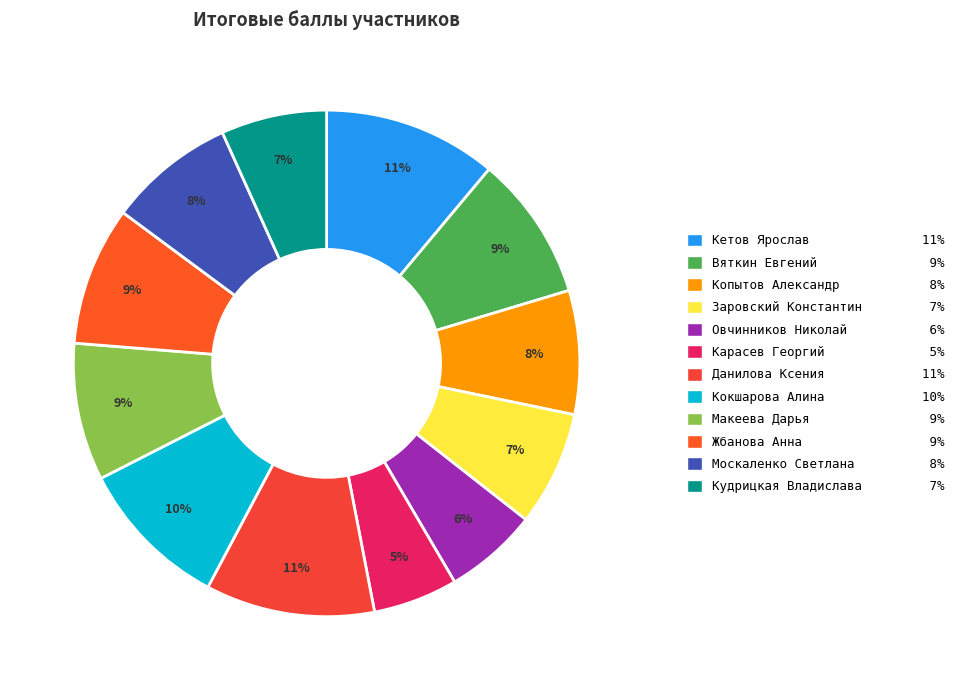

True or false: Данилова Ксения accounts for 11% of the total.

True